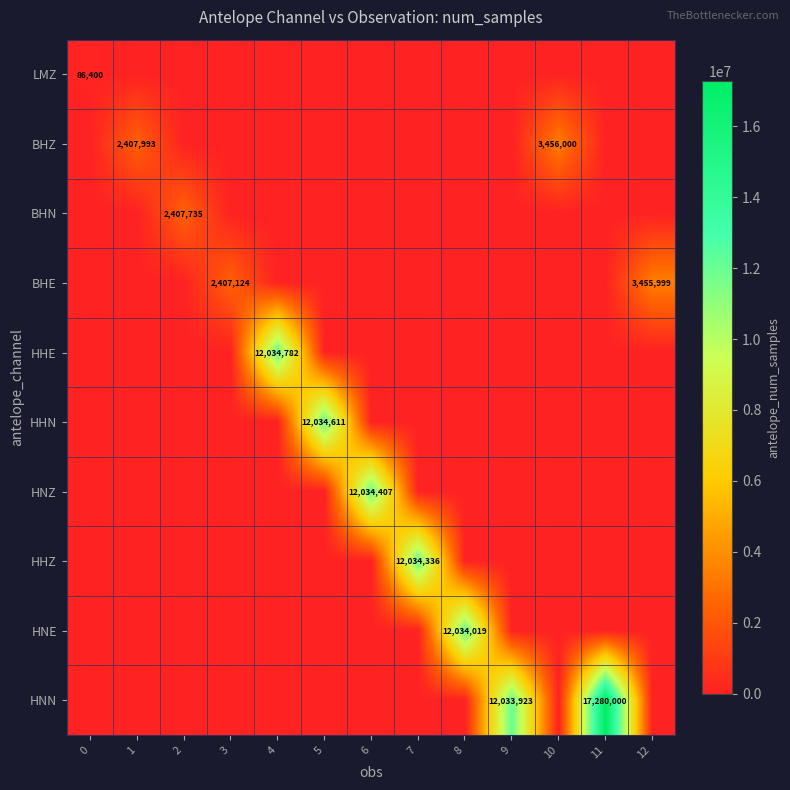

The BHZ series shows 3456000 at 10. True or false?

True